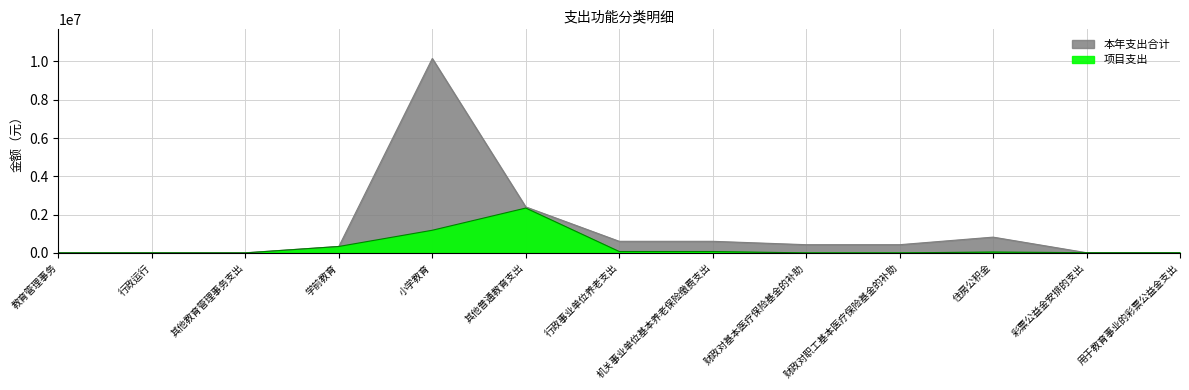

At which category does the chart reach its minimum across all series?

其他教育管理事务支出